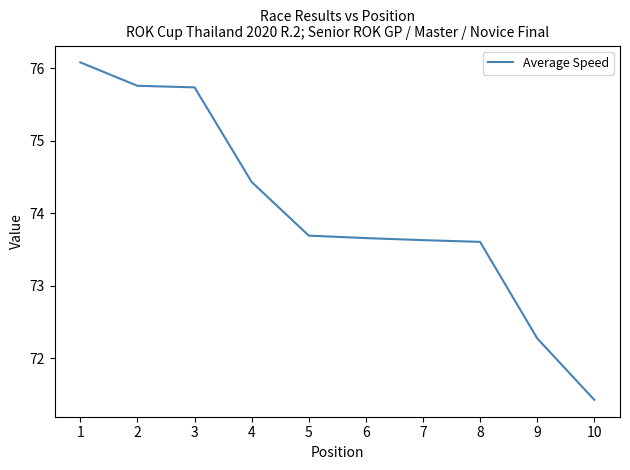

What is the greatest value displayed?

76.1